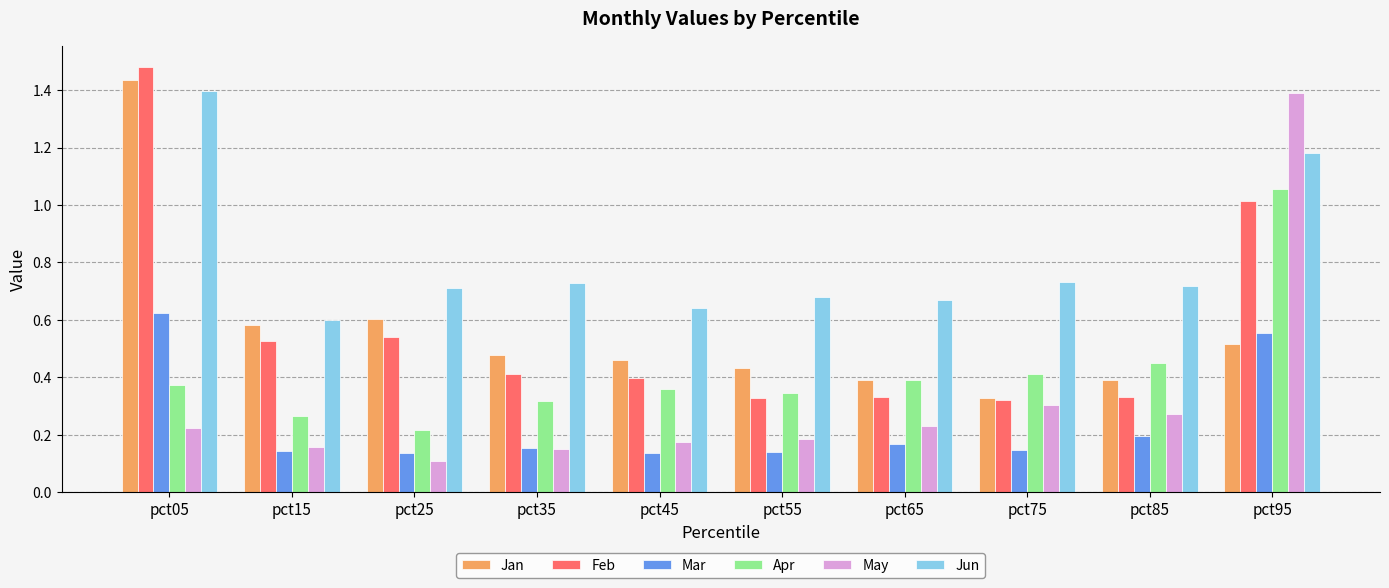

The Feb series shows 0.3 at pct75. True or false?

True